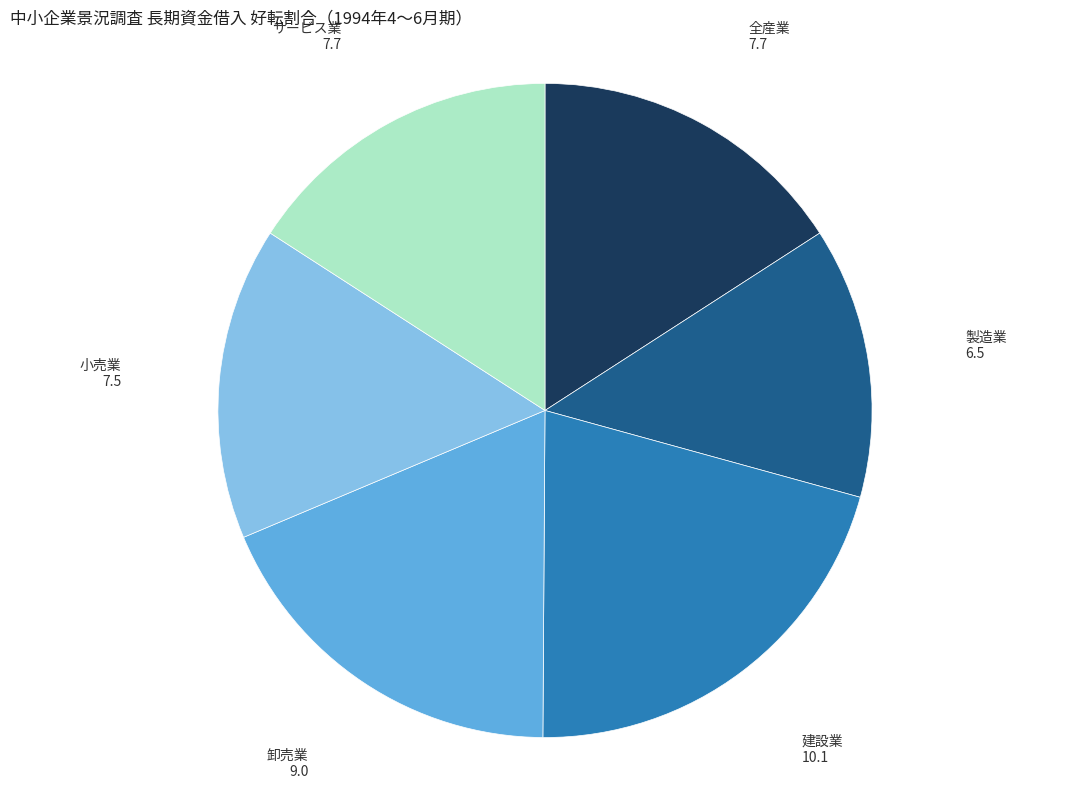

How many slices are in this pie chart?

6